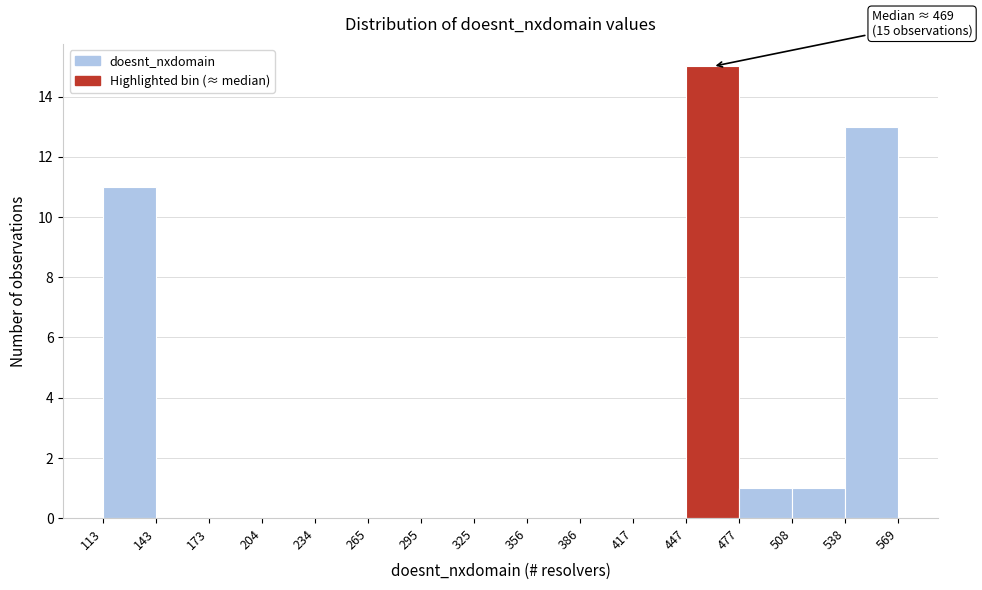

Over which range of the x-axis is the bar tallest?

447 to 477